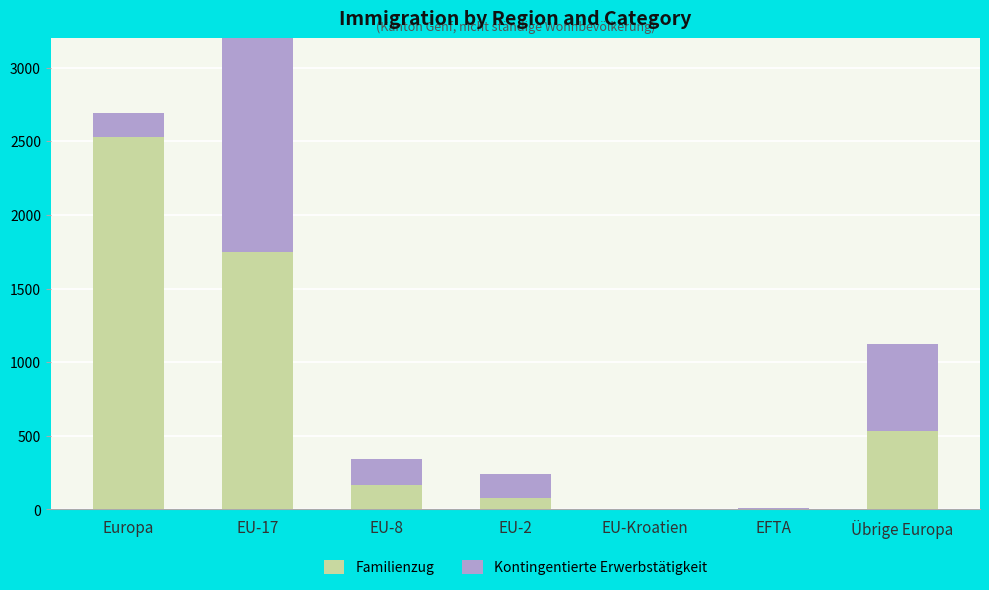

Reading left to right, transcribe all the data shown in this chart.

Familienzug: 2526	1745	168	77	1	4	531
Kontingentierte Erwerbstätigkeit: 164	1932	176	163	1	5	595